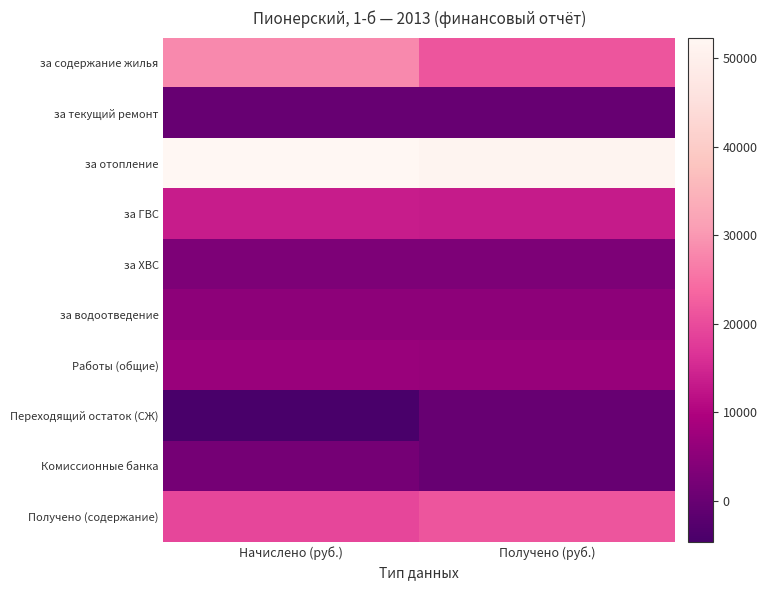

Which series has the largest total across all categories?

за отопление